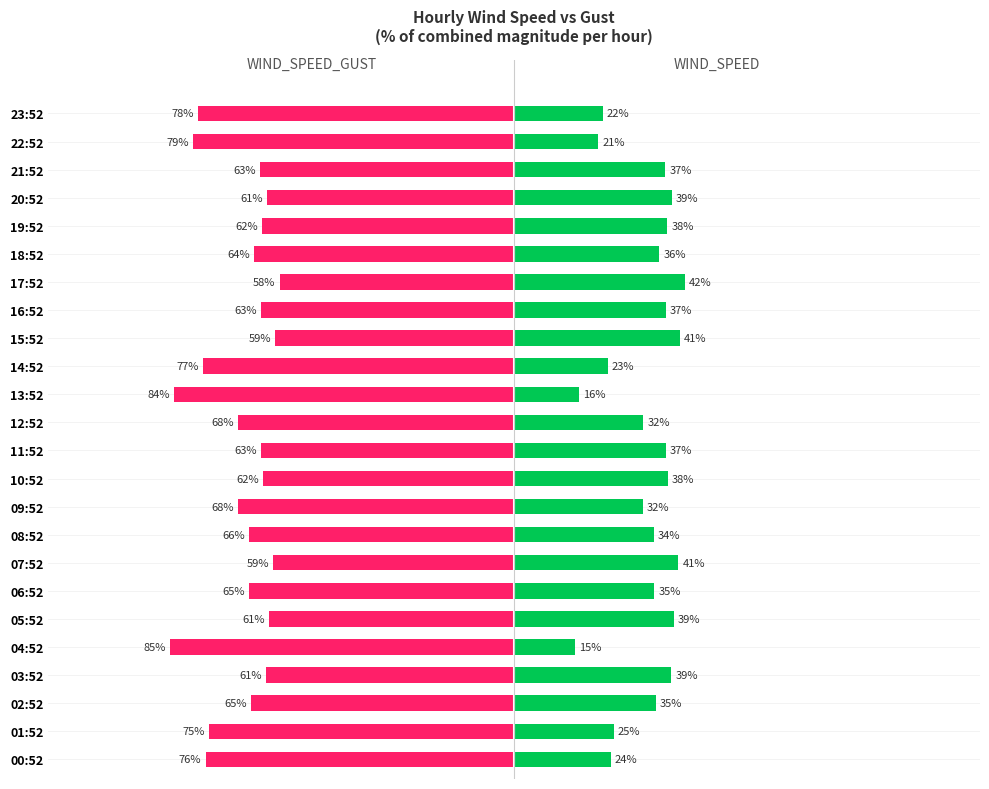

The WIND_SPEED_GUST series shows -94.2 at 15:52. True or false?

False